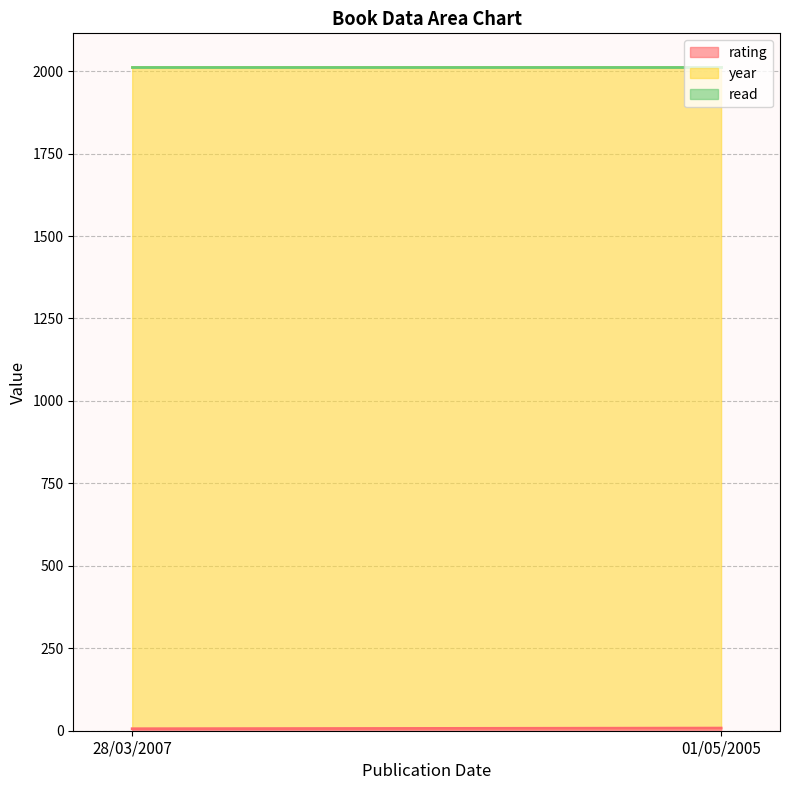

Reading left to right, extract all data points from this chart.

rating: 6	8
year: 2007	2005
read: 1	1